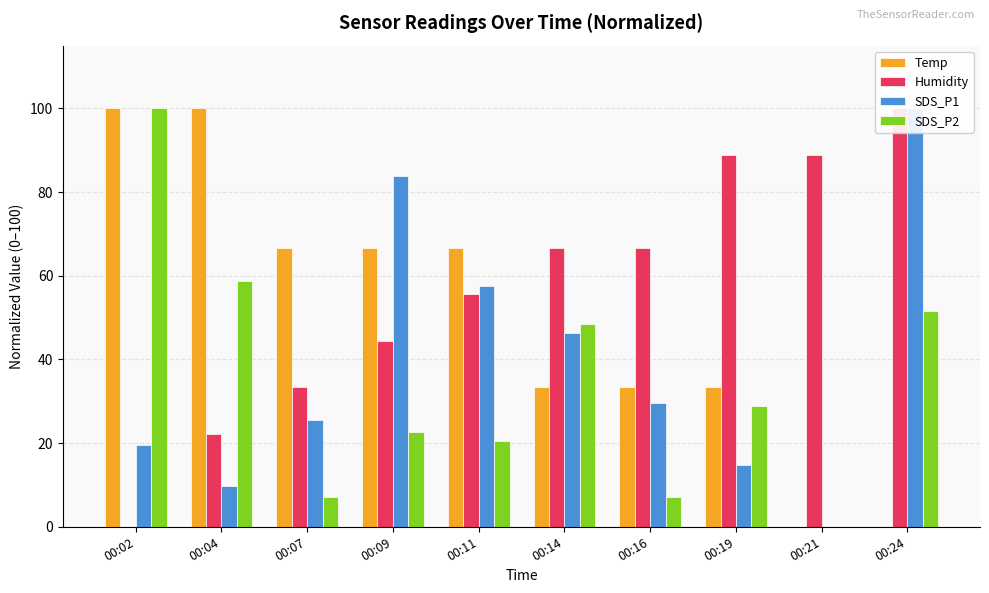

What is the value of the SDS_P1 bar at the 7th from the left?

29.5